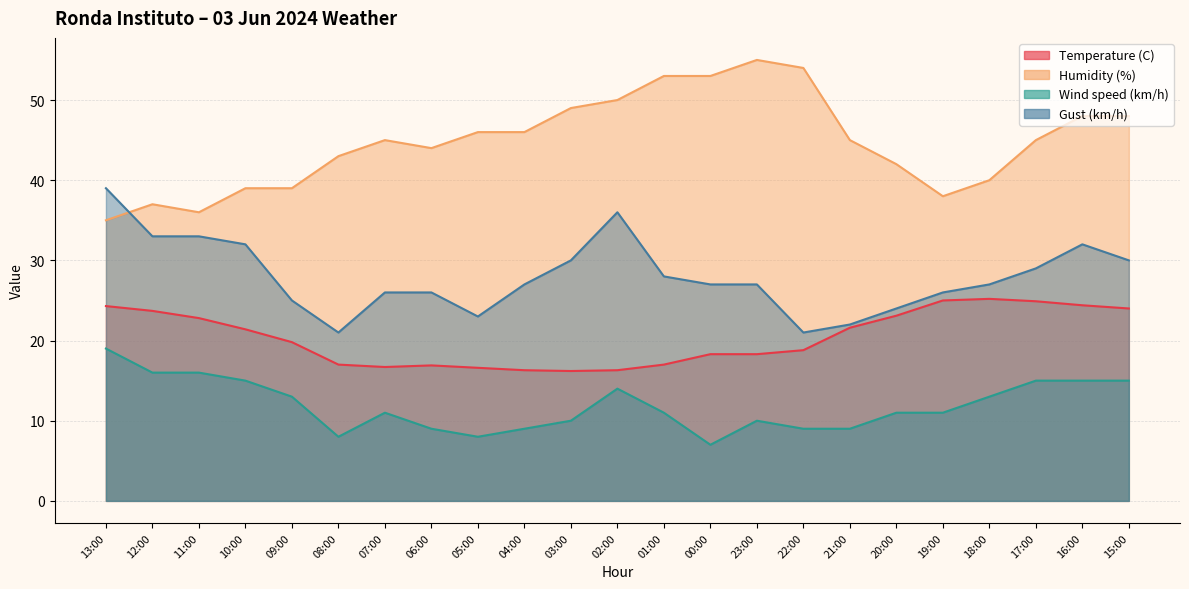

What is the difference between the Wind speed (km/h) values at 15:00 and 11:00?

1.0